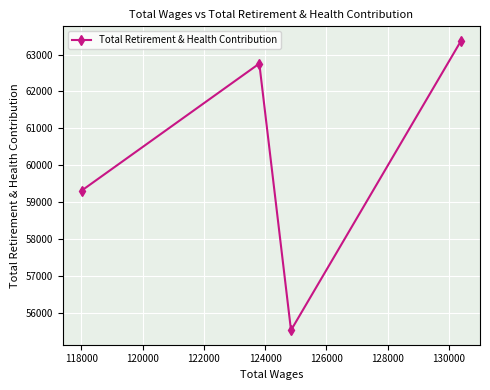

What is the sum of all values?

240965